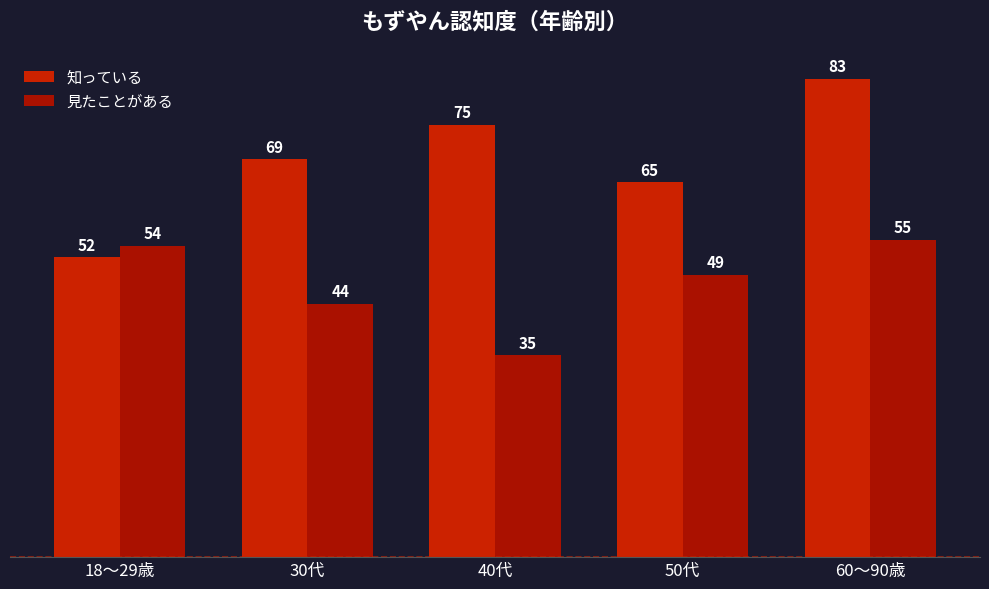

What are all the series names shown in the legend?

知っている, 見たことがある